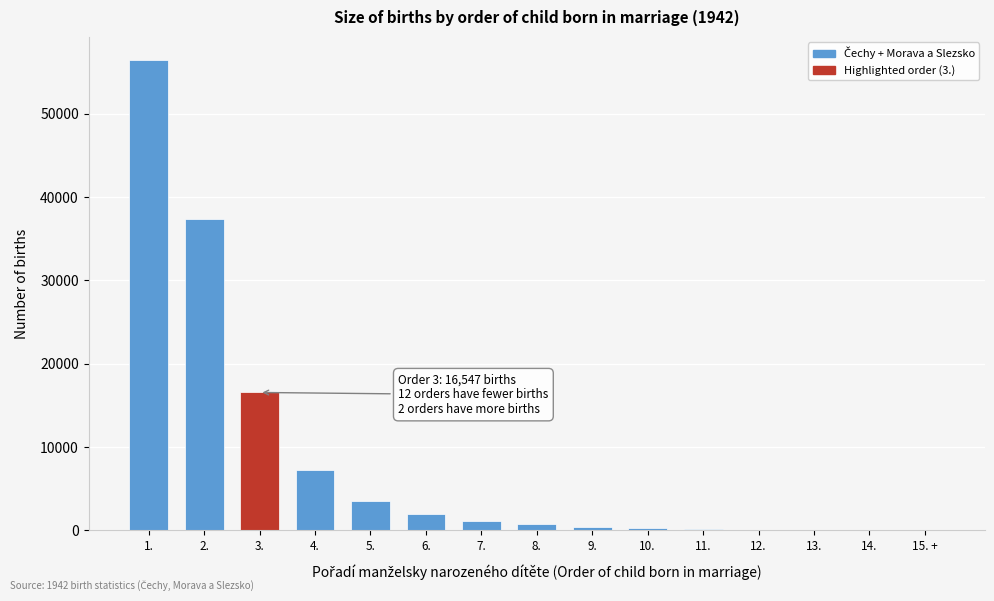

What is the maximum value shown in the chart?

56411